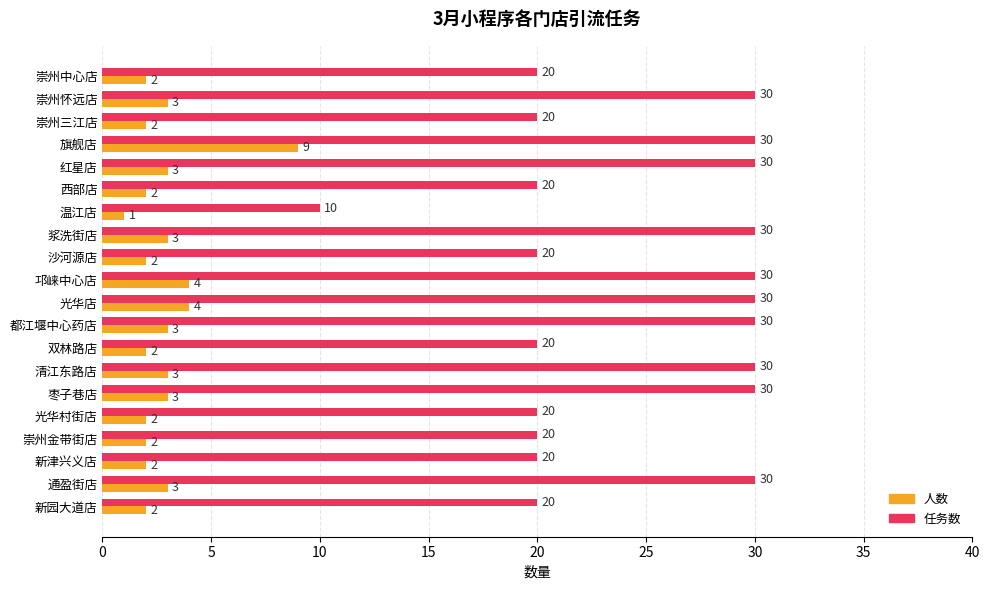

How many series are shown in this chart?

2